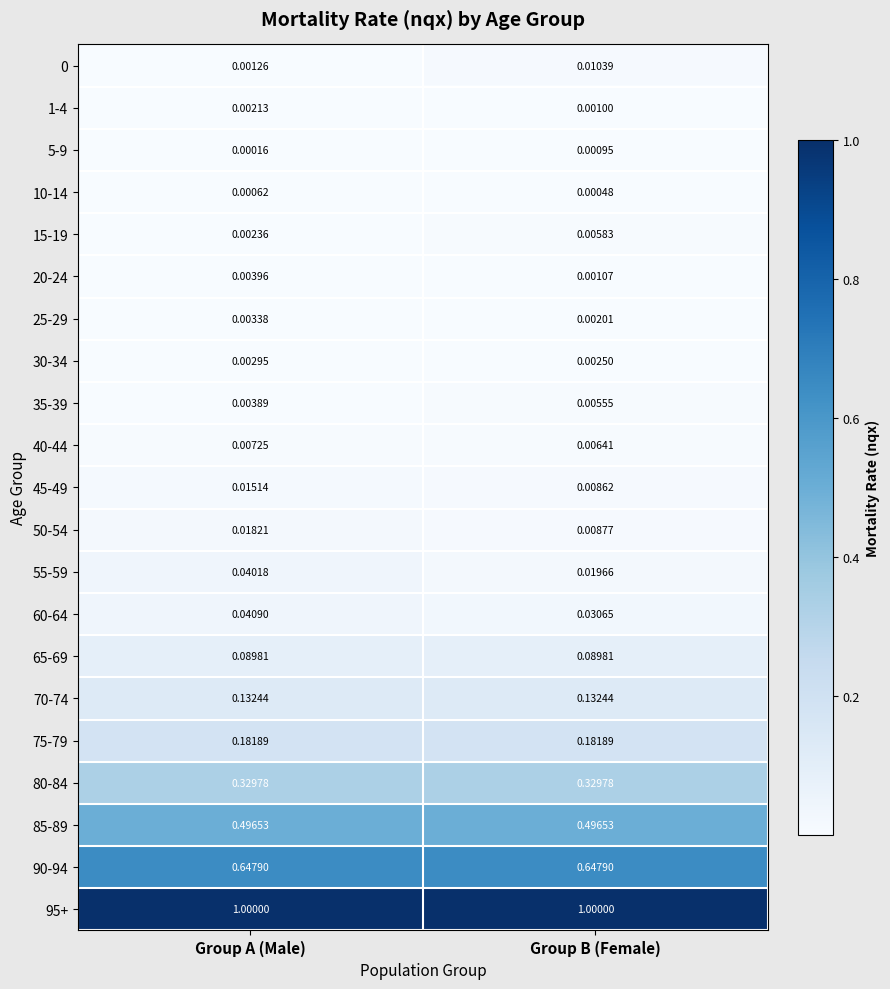

Rank the categories by 50-54 value from lowest to highest.

Group B (Female), Group A (Male)